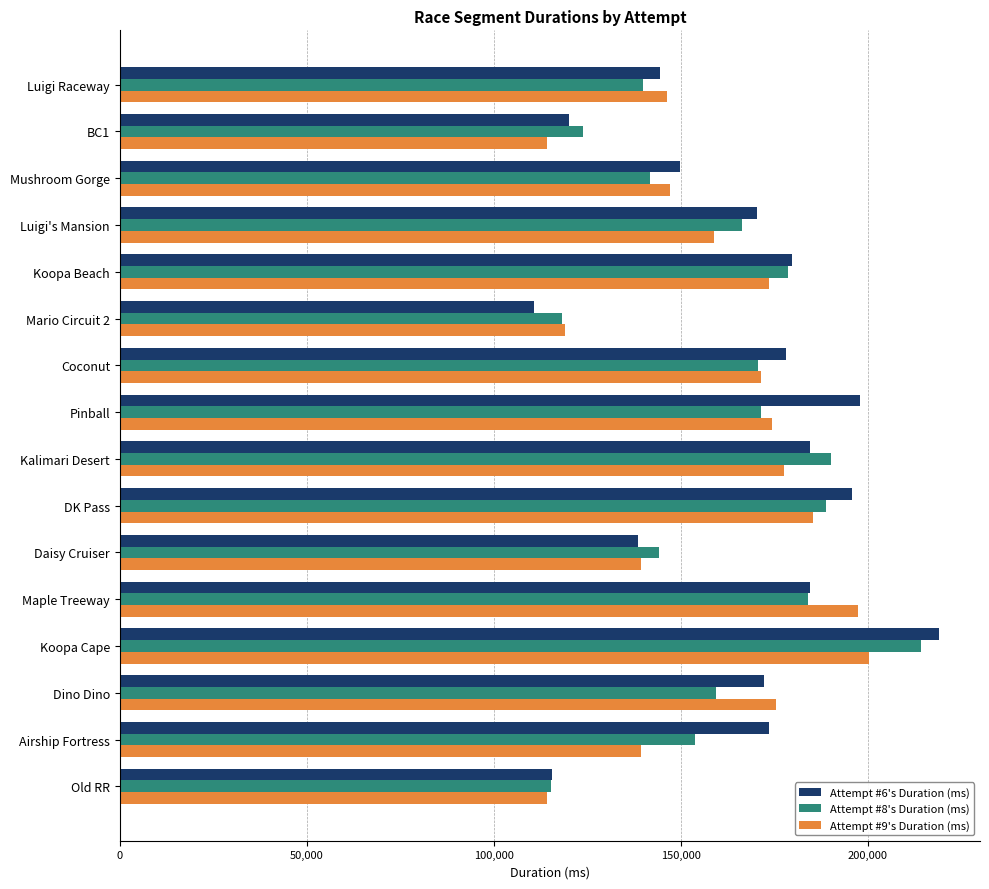

What is the minimum value for Attempt #9's Duration (ms)?

114131